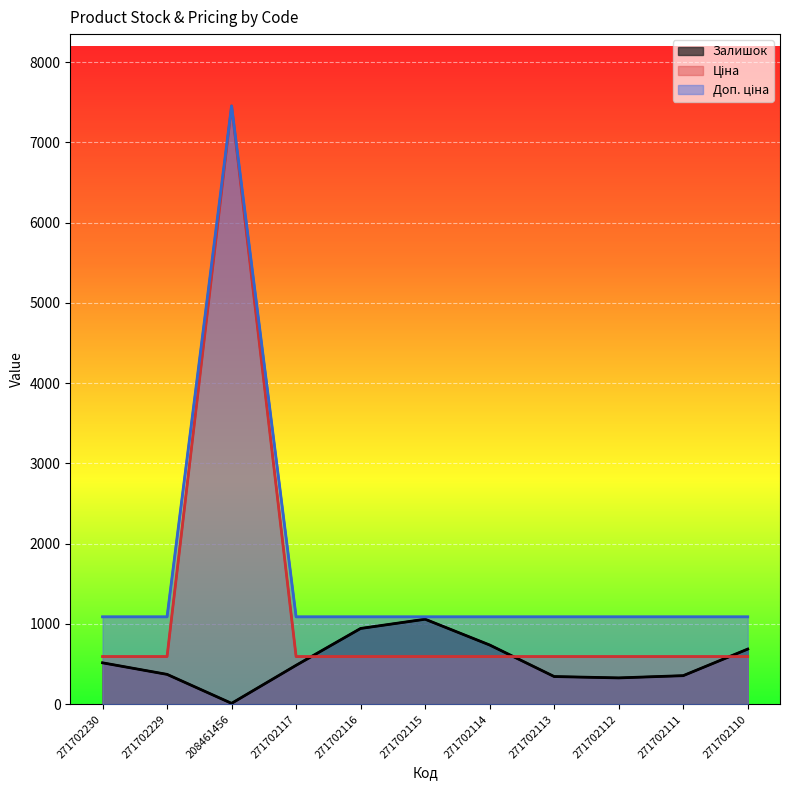

What is the difference between the Ціна values at 208461456 and 271702110?

6860.0